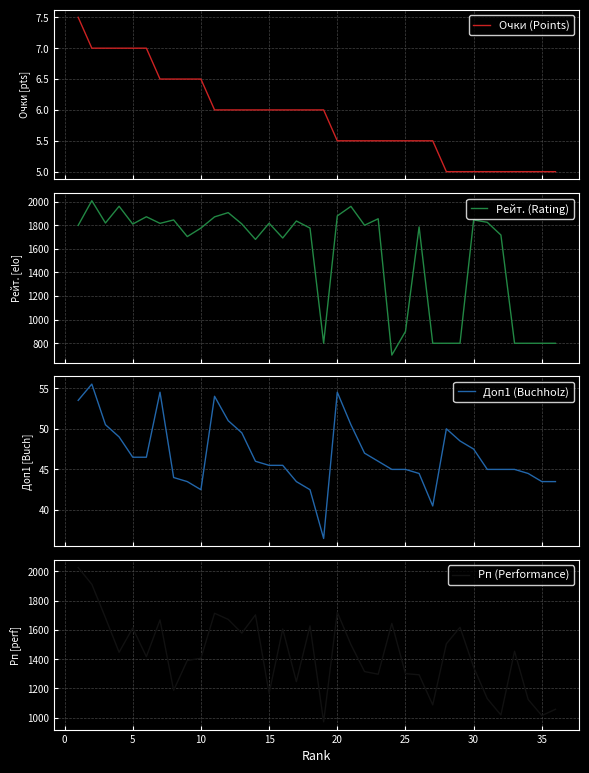

Does the chart have visible grid lines?

Yes